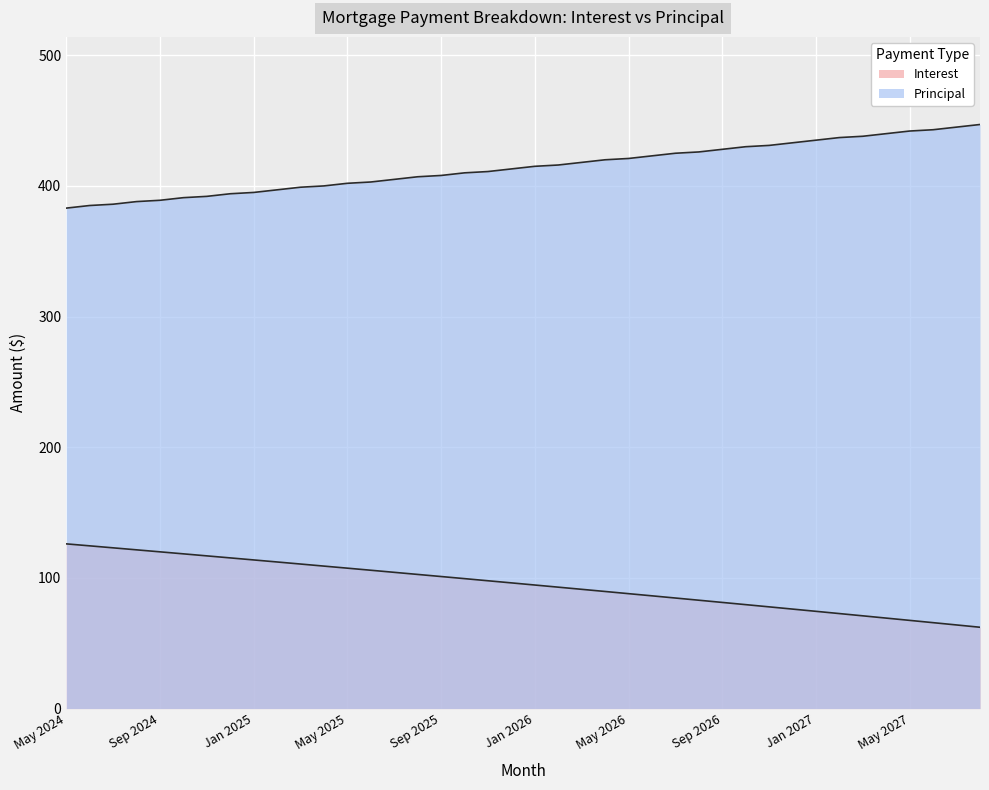

Between Sep 2025 and Jan 2026, which series saw the biggest shift?

Principal